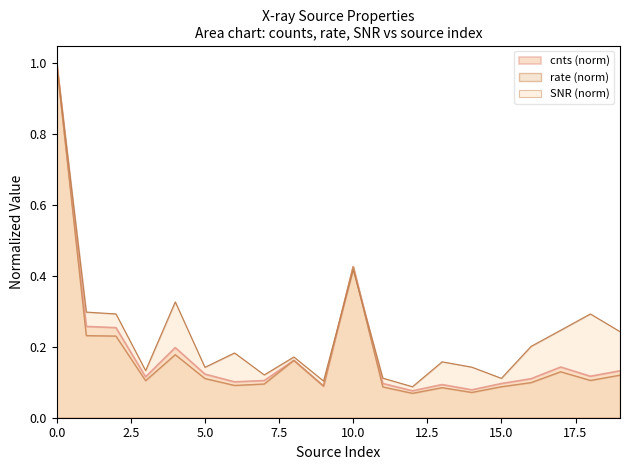

At how many categories does at least one series exceed 0?

20